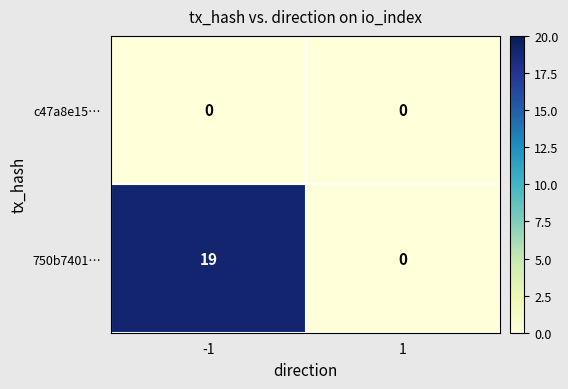

What is the maximum value shown in the chart?

19